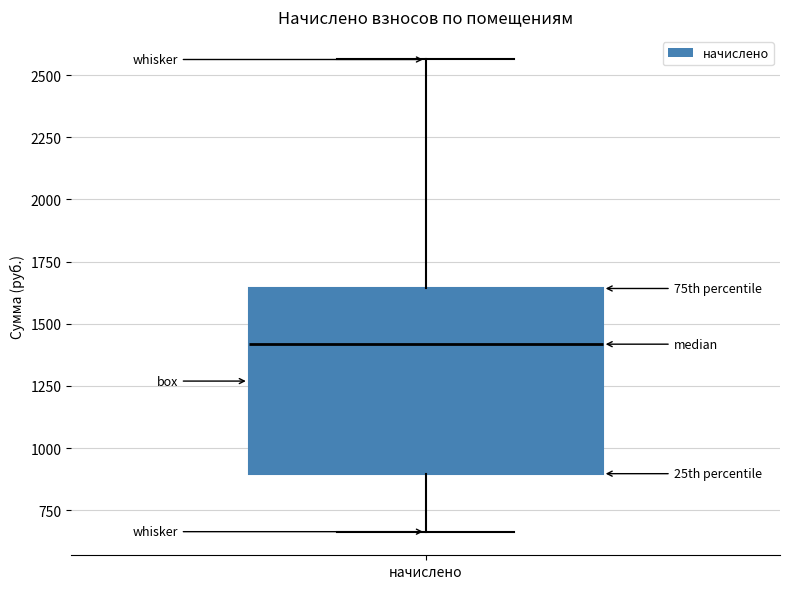

Transcribe this box plot: give where the median line is, the range the box spans, and where the two whiskers end, as read against the y-axis. The values are not printed on the chart, so give them approximately, as read against the axis.

median 1400, box 900 to 1650, whiskers 650 to 2550